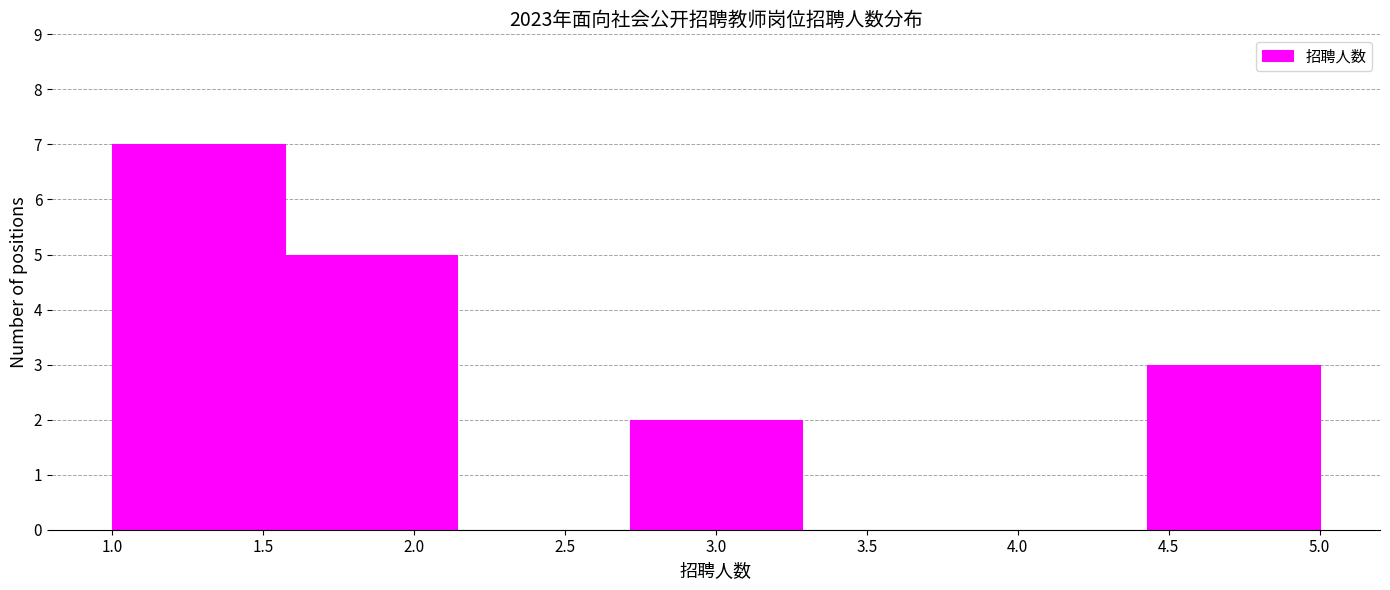

Which range on the x-axis has the tallest bar?

1.00 to 1.55